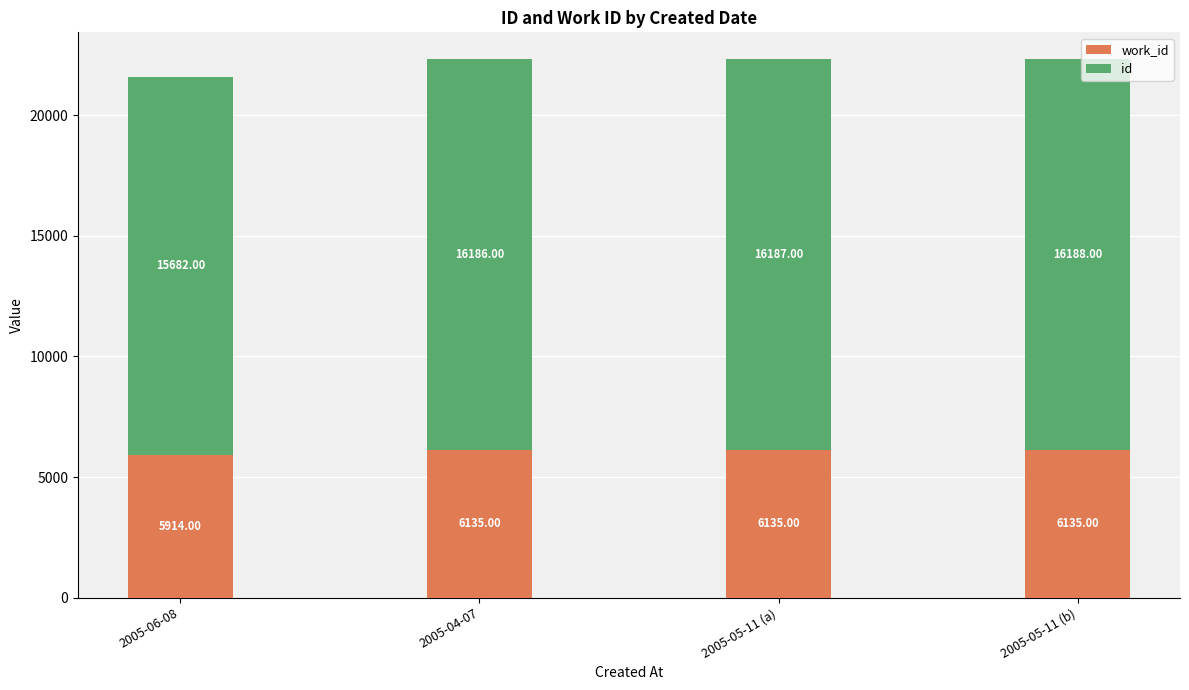

What is the total value across all series at 2005-06-08?

21596